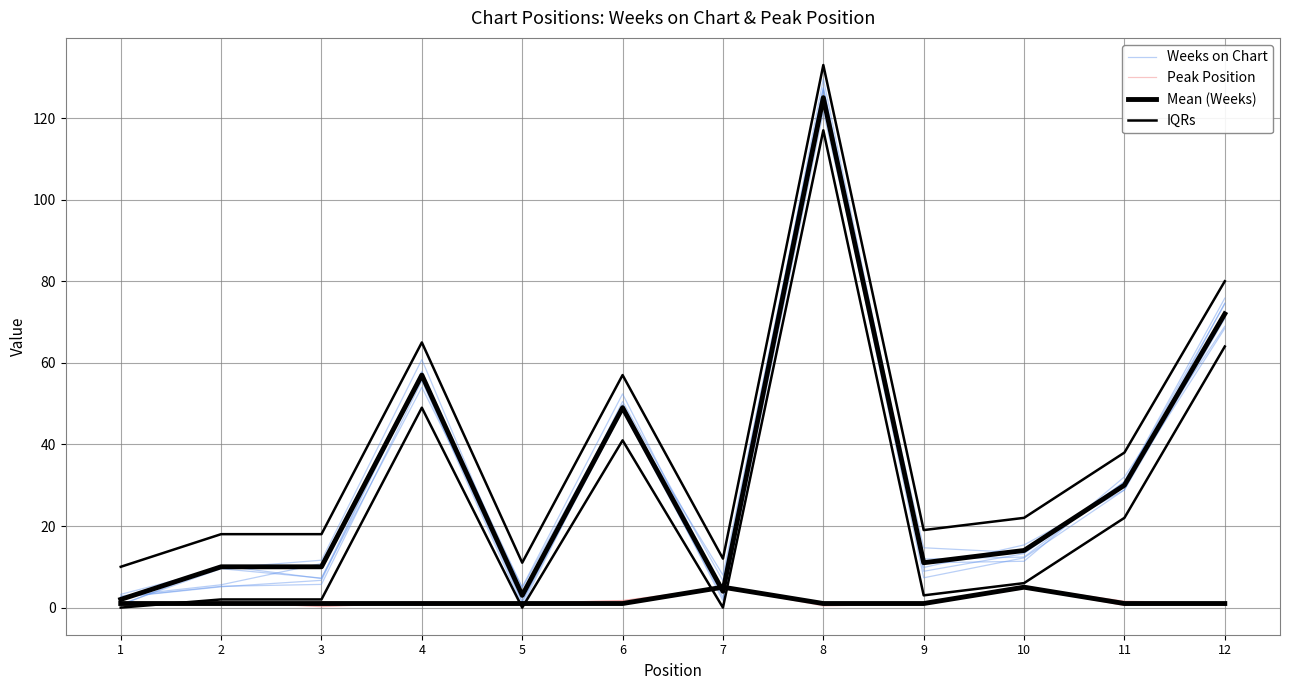

Reading left to right, extract all data points from this chart.

Weeks on Chart: 3.2	9.7	11.6	60.8	2.4	48.4	7.9	126.9	9.8	15.4	28.8	70.8
Peak Position: 1.0	1.5	0.2	1.2	1.0	0.9	5.0	0.4	0.9	5.1	1.4	0.8
Mean (Weeks): 2.0	10.0	10.0	57.0	3.0	49.0	4.0	125.0	11.0	14.0	30.0	72.0
IQRs: 10.0	18.0	18.0	65.0	11.0	57.0	12.0	133.0	19.0	22.0	38.0	80.0